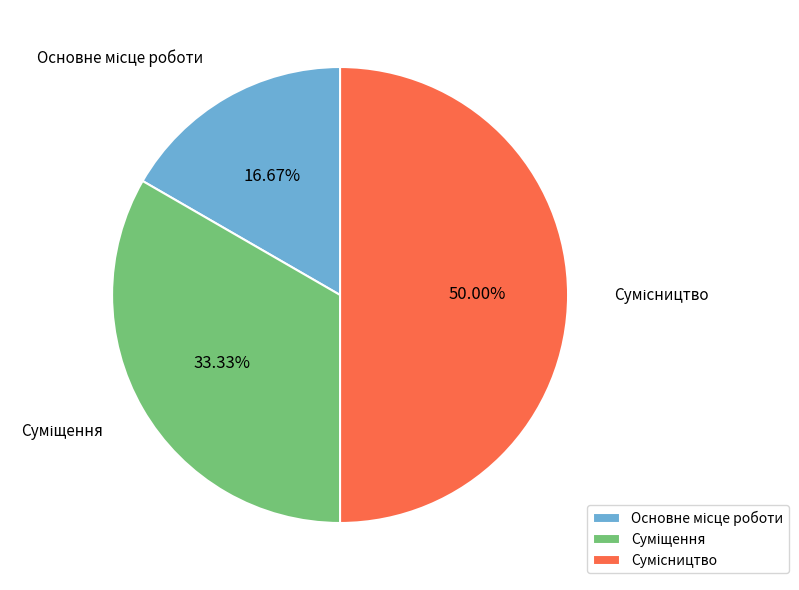

To the nearest percent, what is the difference between the largest and smallest slice percentages?

33%